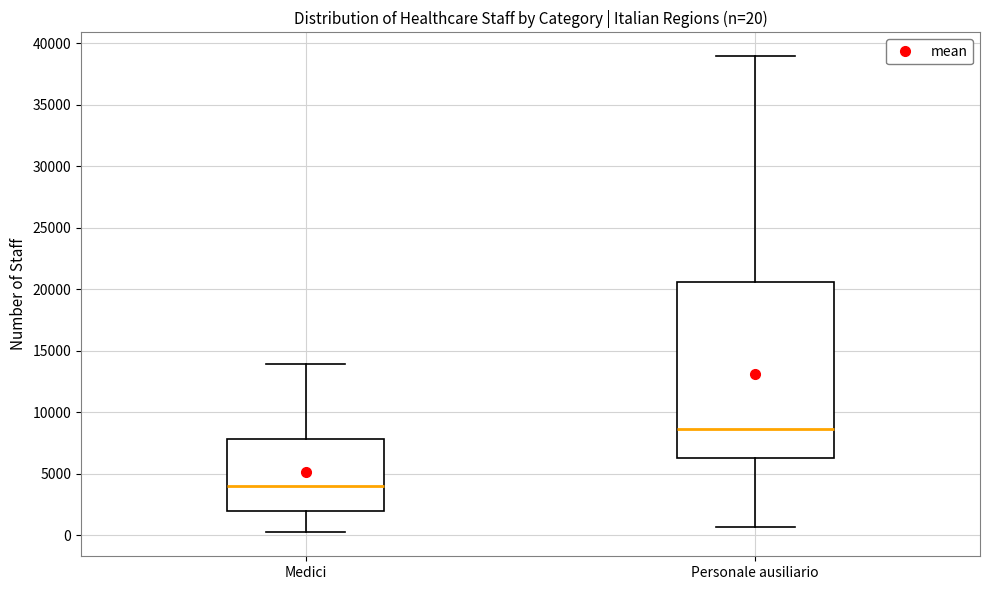

Which box has the highest median line?

Personale ausiliario